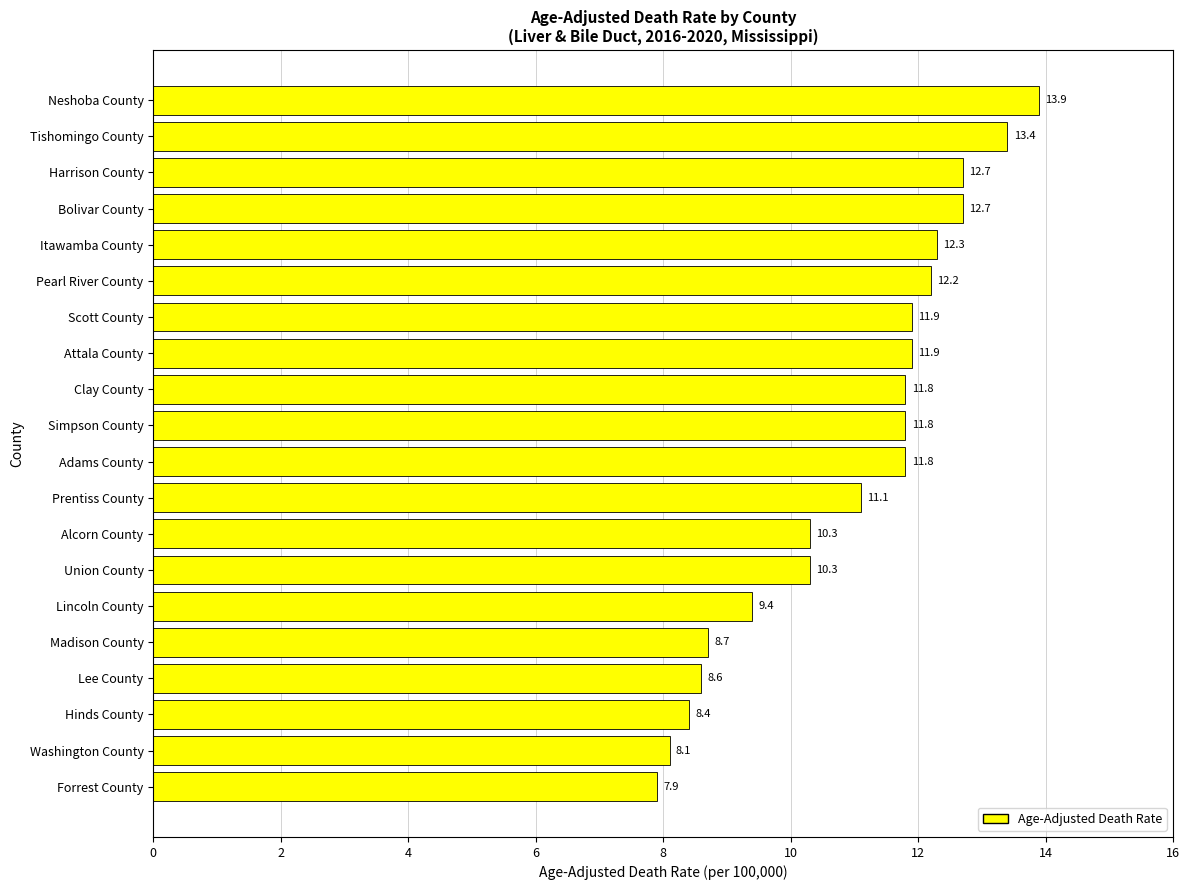

True or false: the data shows 3.6 at Forrest County.

False